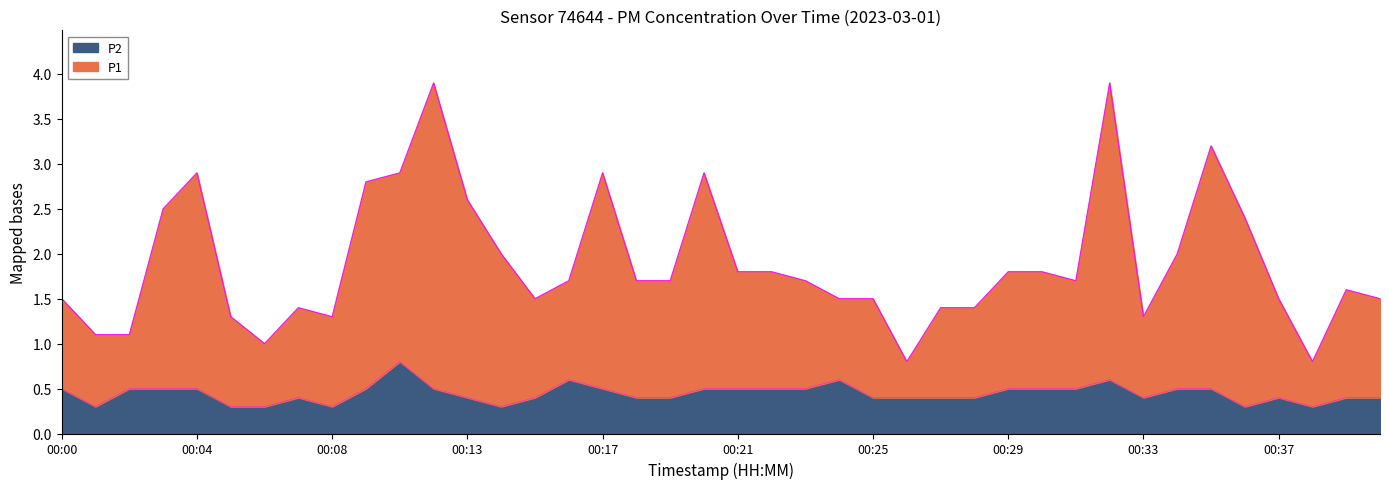

At how many categories does at least one series exceed 2?

11